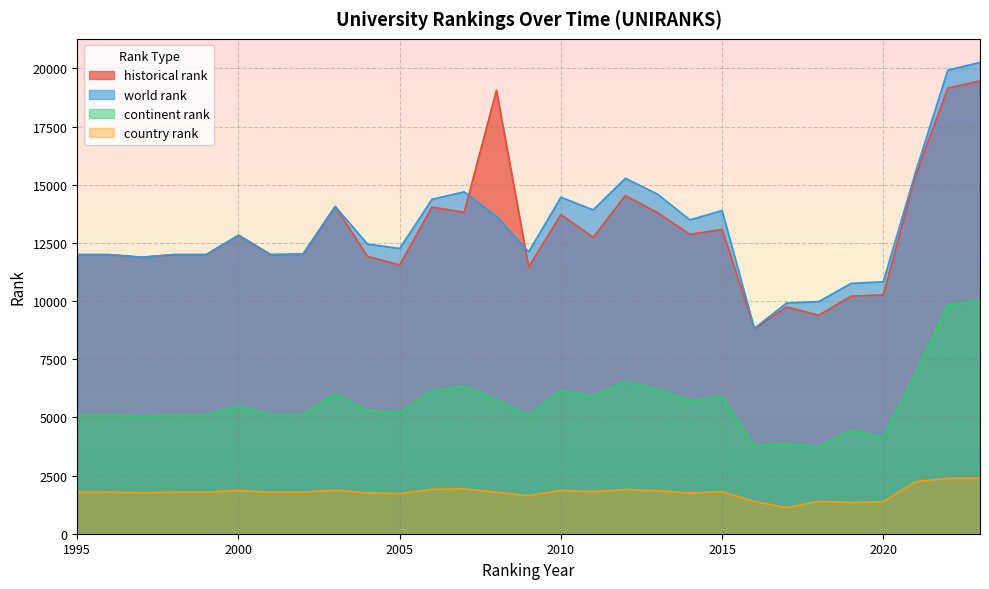

Which series changed the most between 1996 and 2001?

country rank